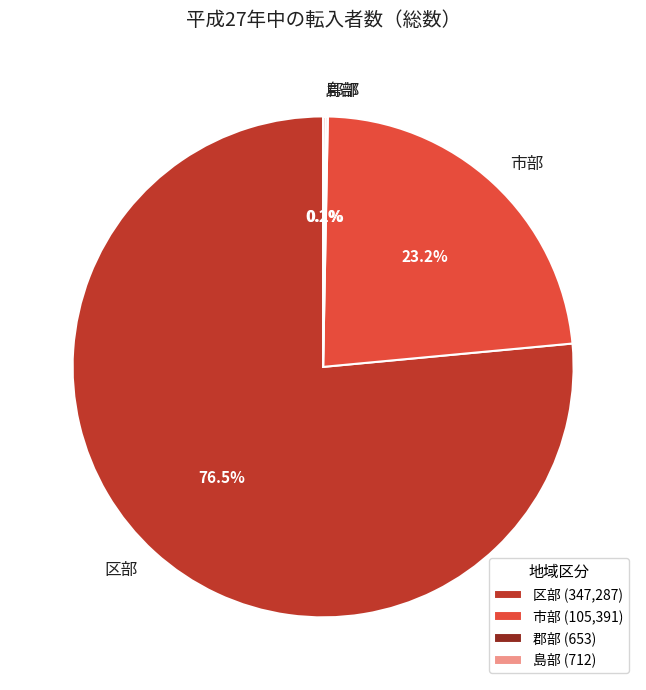

Is there any slice that represents more than half of the pie?

Yes